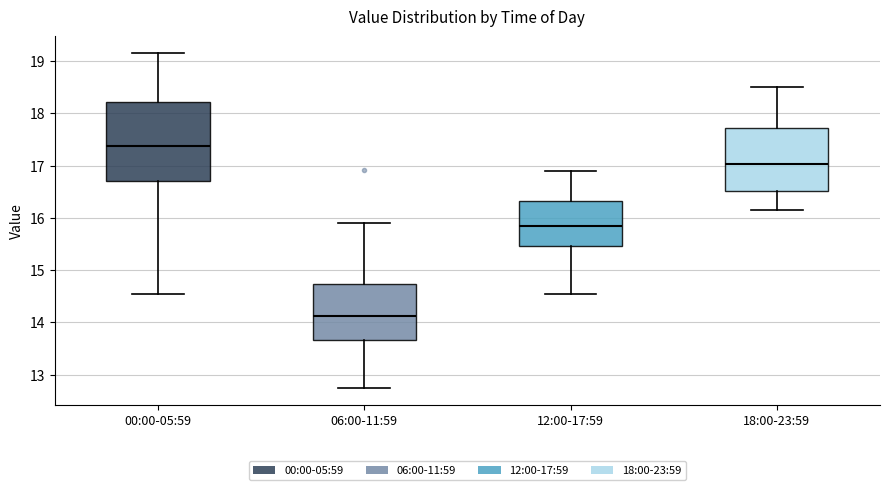

Which box is the tallest, from its lower edge to its upper edge?

00:00-05:59